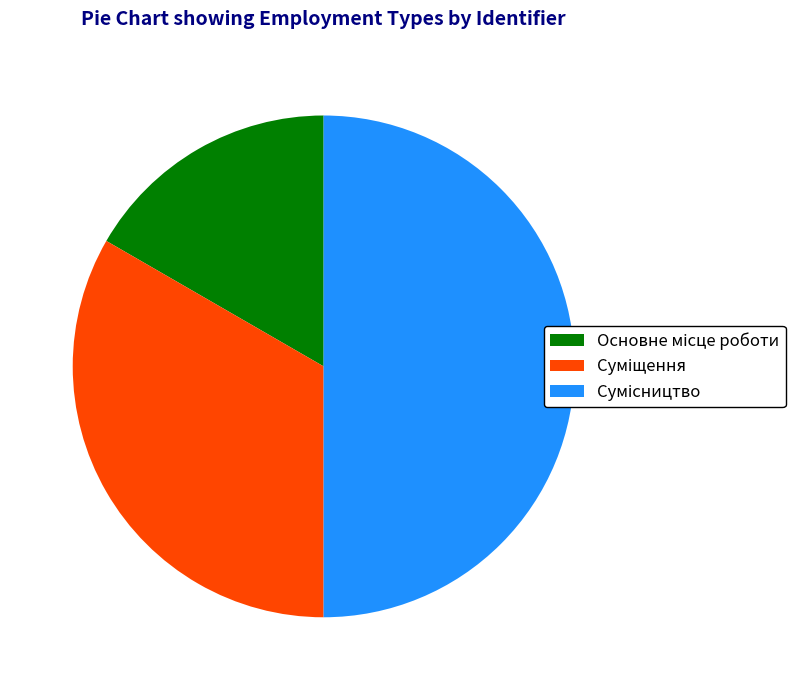

To the nearest percent, what is the difference between the Суміщення and Сумісництво slice percentages?

17%